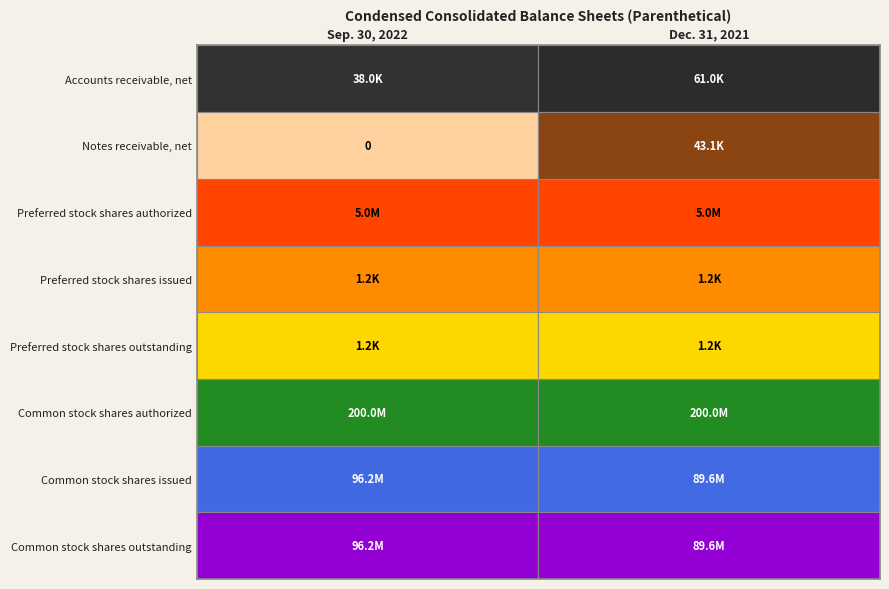

Which series changed the most between Sep. 30, 2022 and Dec. 31, 2021?

Common stock shares issued